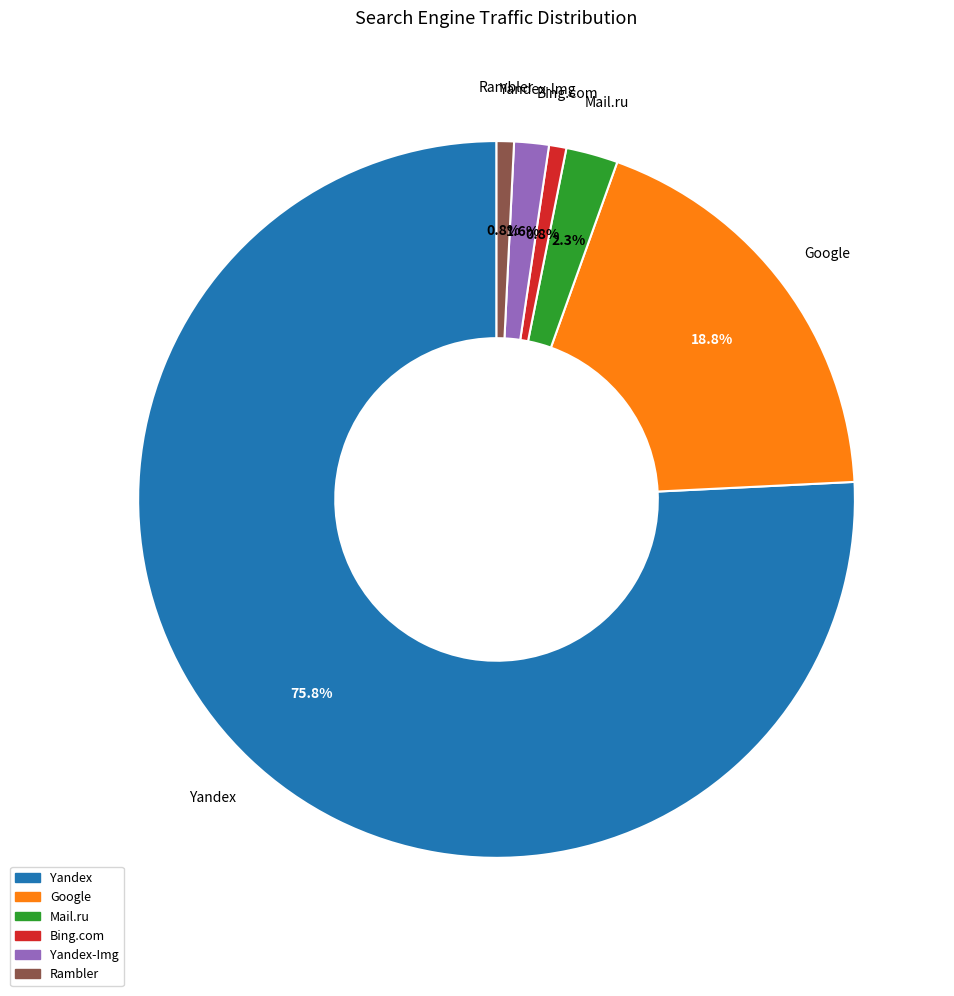

Does any single category account for the majority?

Yes